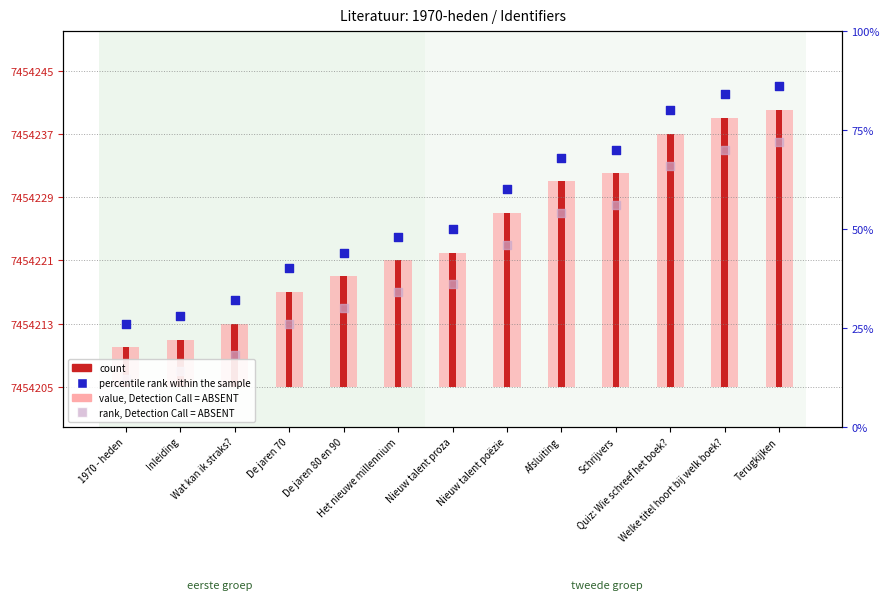

What is the total value across all series at Afsluiting?

14908513